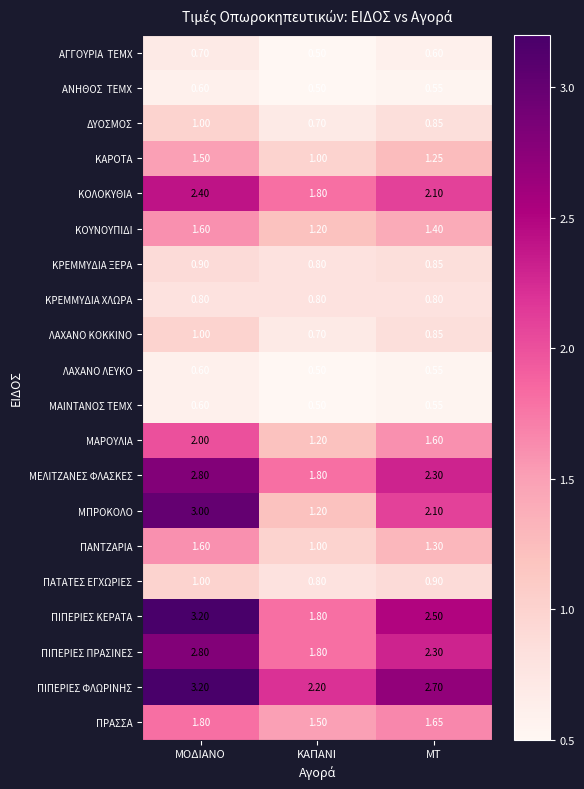

Between ΜΟΔΙΑΝΟ and ΚΑΠΑΝΙ, which series saw the biggest shift?

ΜΠΡΟΚΟΛΟ